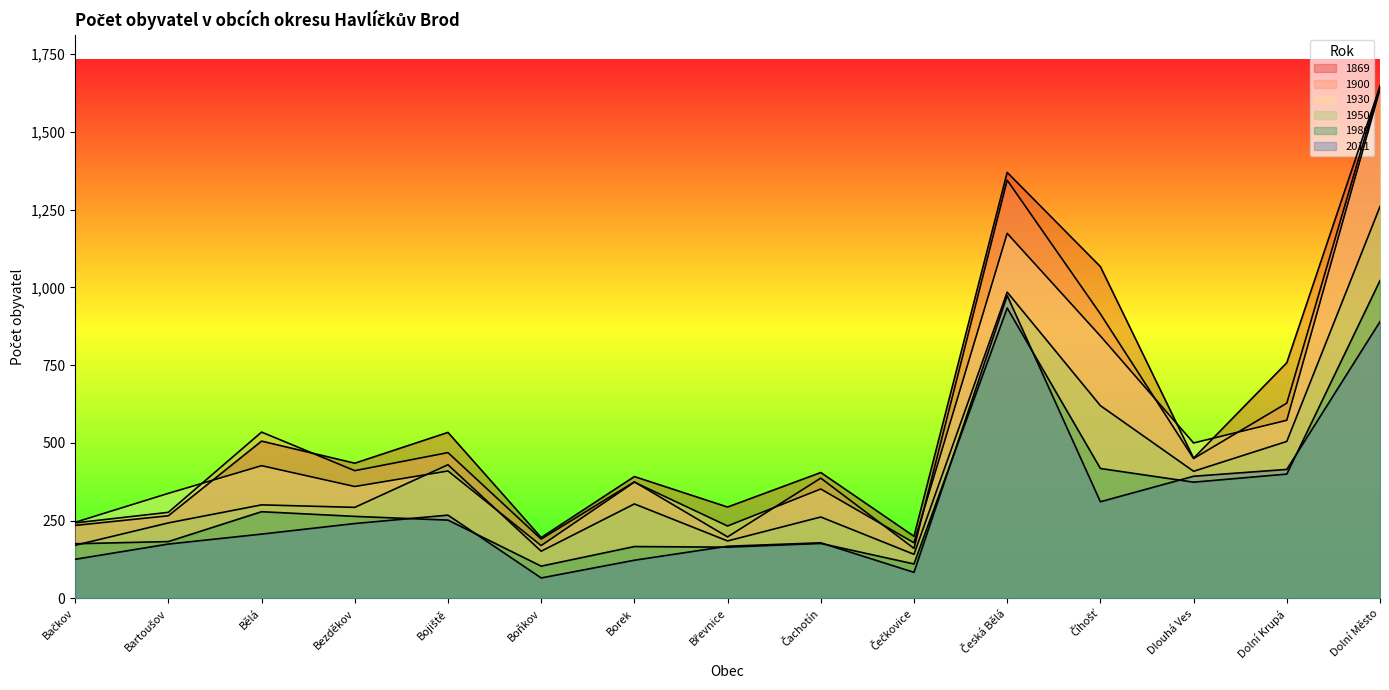

Which series has the largest total across all categories?

1869